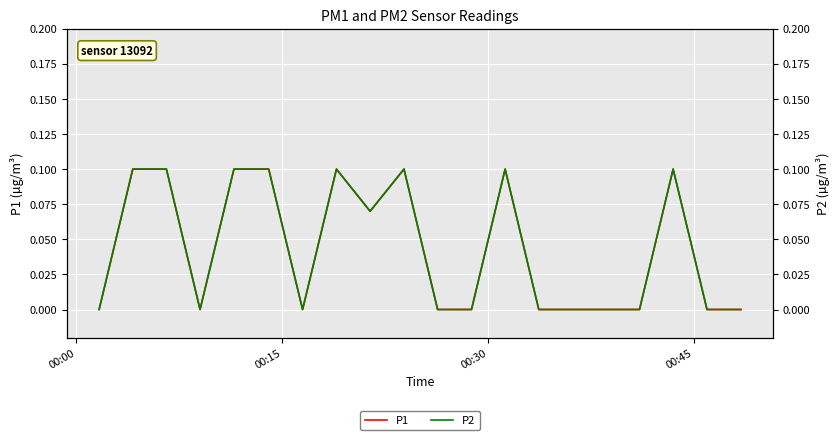

True or false: P2 and P1 cross at least once.

False